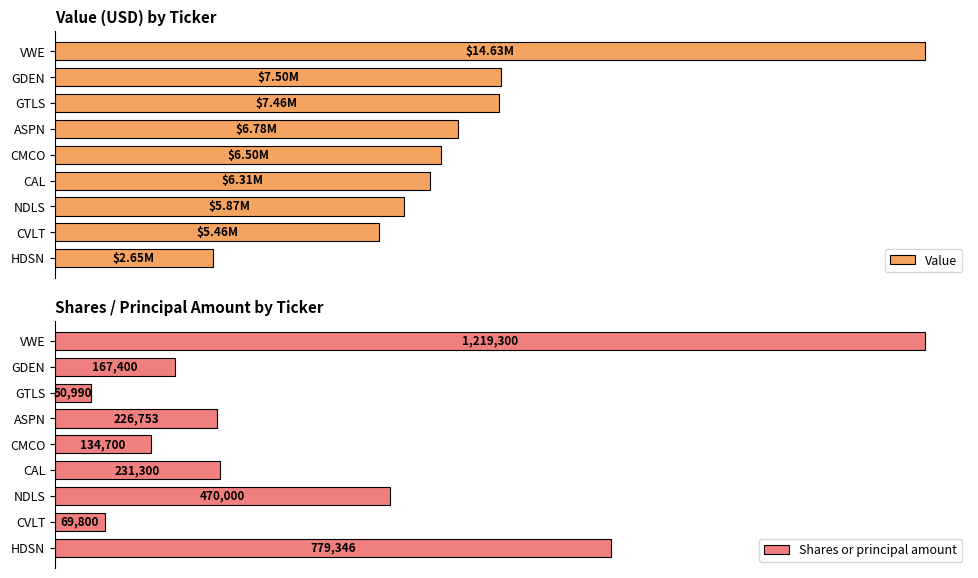

How many bars are there in total?

18